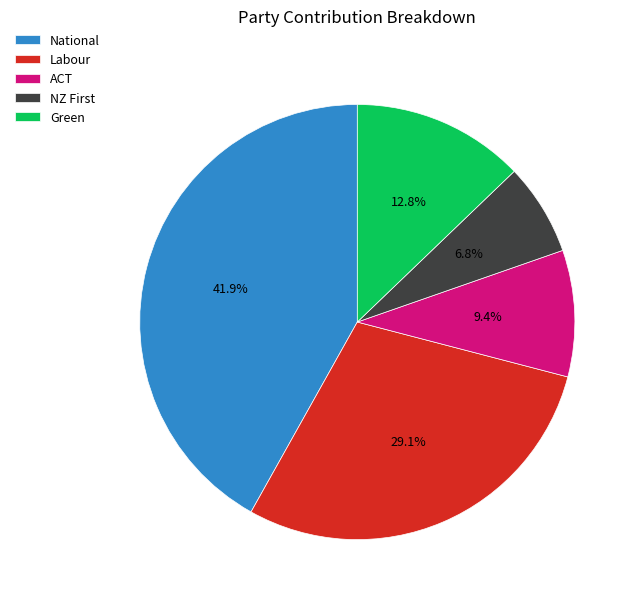

Which has a higher value, Green or Labour?

Labour